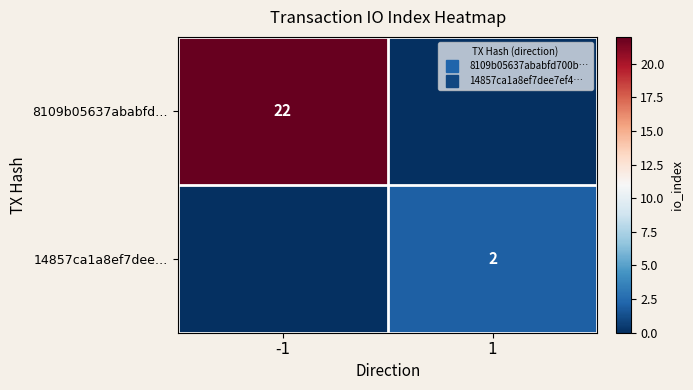

Count the number of categories in the chart.

2